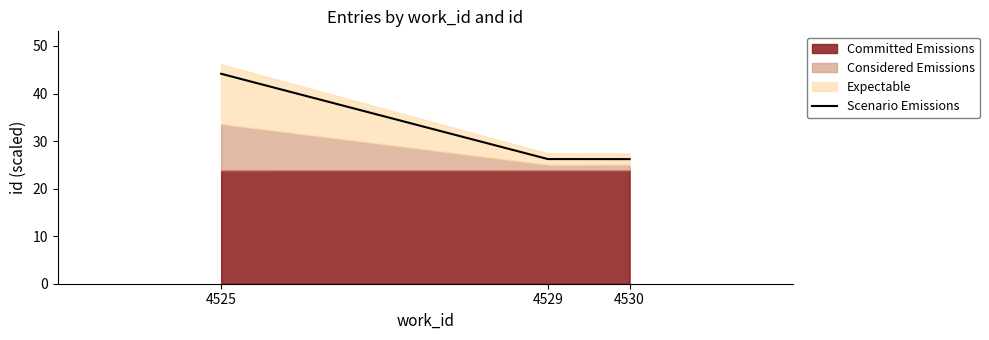

Reading right to left, extract all data points from this chart.

4530=26.2	4529=26.2	4525=44.1